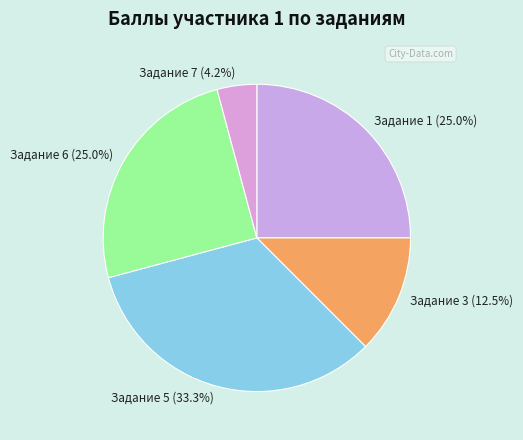

What is the total percentage of Задание 3 (12.5%) and Задание 7 (4.2%)?

16.7%